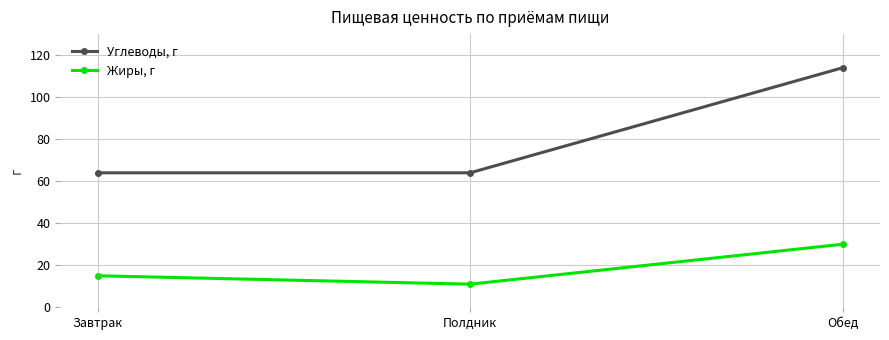

Rank the series by their maximum value, from lowest to highest.

Жиры, г, Углеводы, г